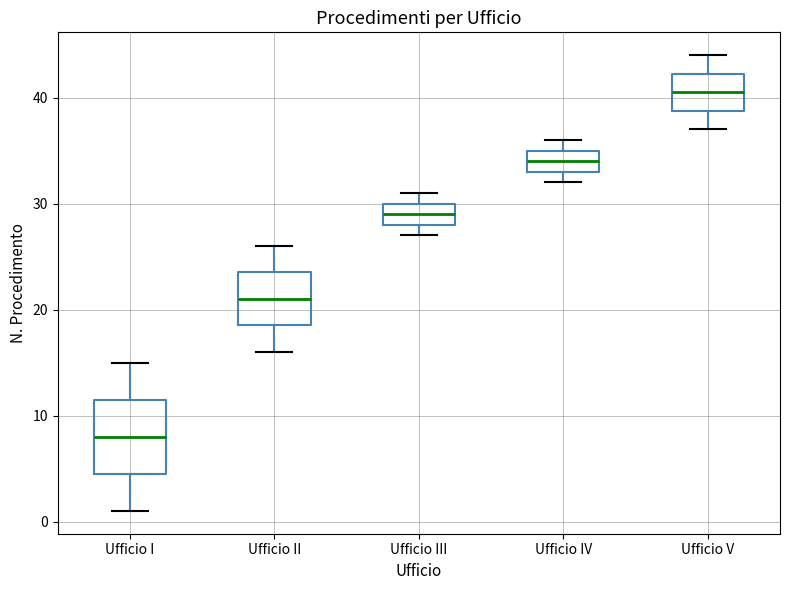

Which box is the tallest, from its lower edge to its upper edge?

Ufficio I